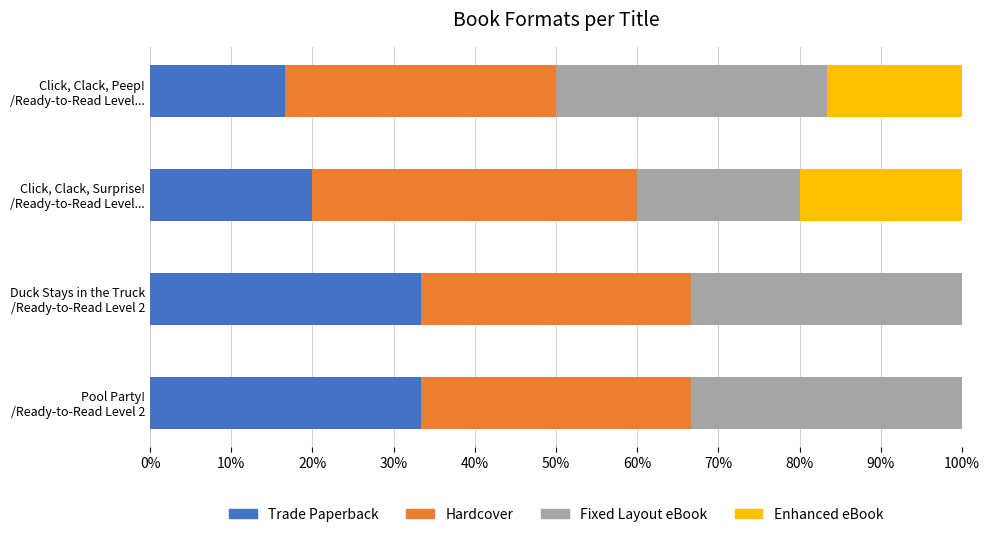

What is the highest value of the Trade Paperback series?

33.3